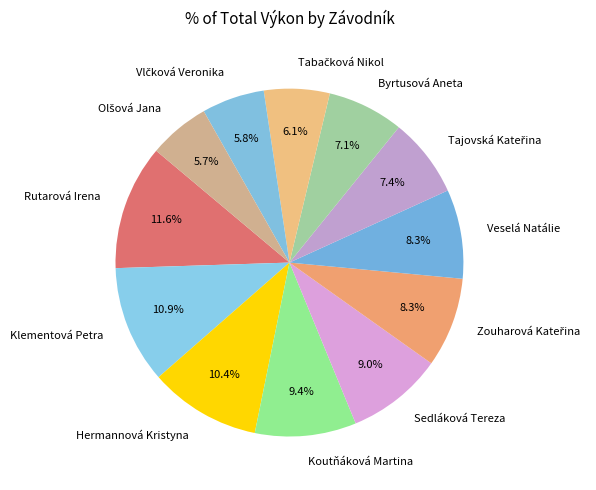

How much of the chart is everything except Byrtusová Aneta?

92.9%